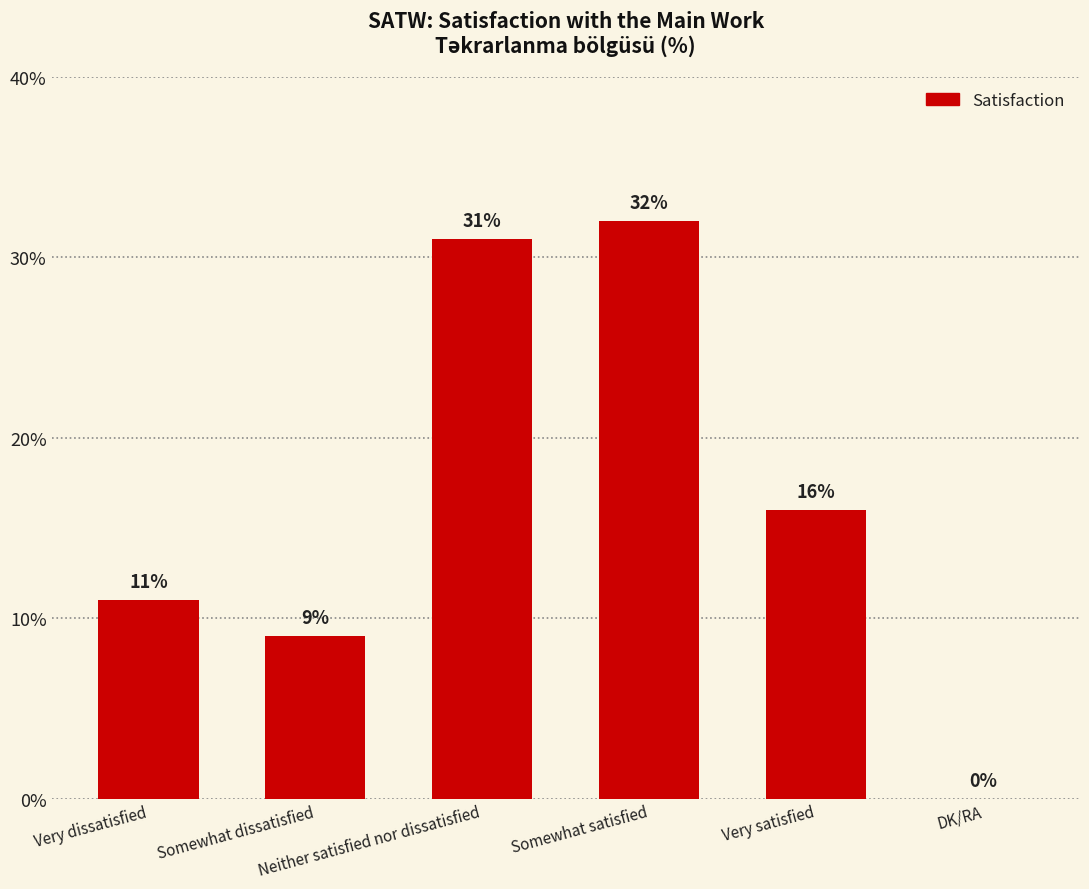

What is the greatest value displayed?

32